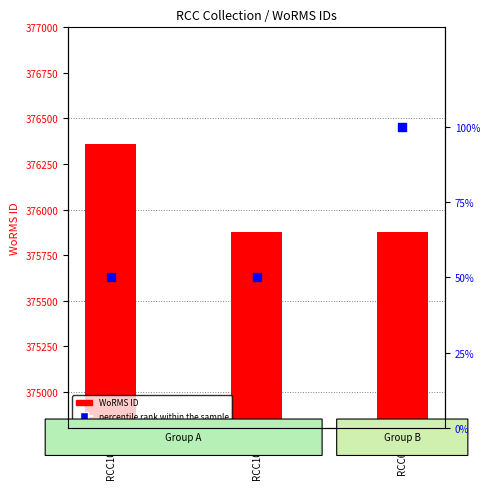

Which series contains the highest Y value?

WoRMS ID